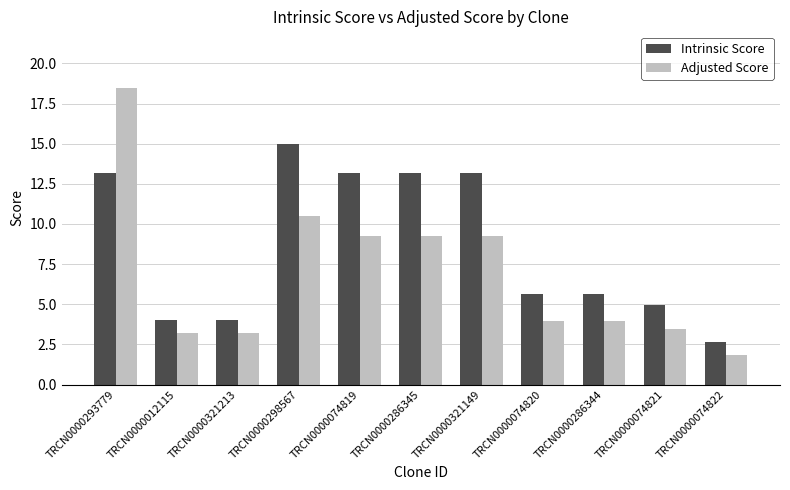

What are all the series names shown in the legend?

Intrinsic Score, Adjusted Score